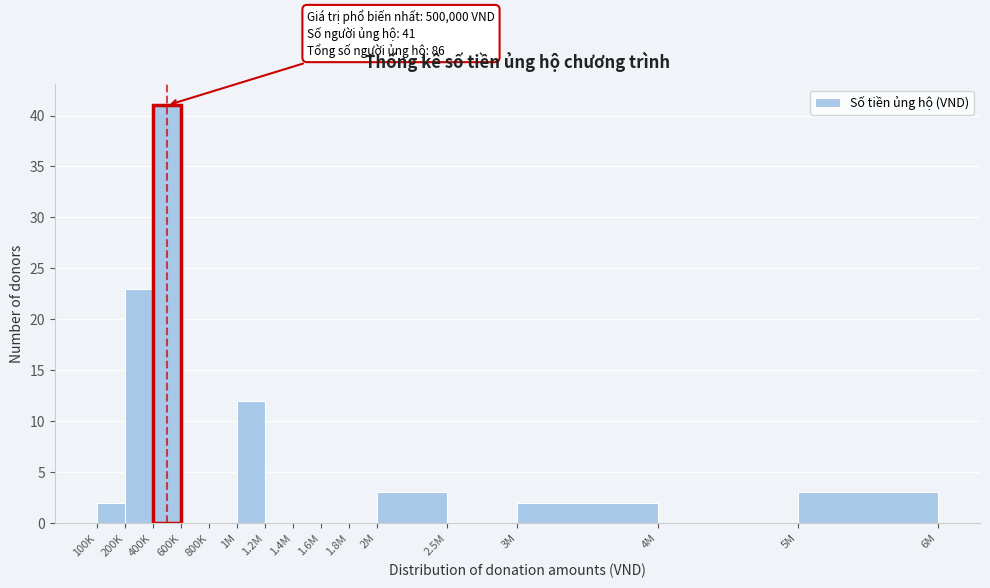

Reading right to left, extract all data points from this chart.

5M=3	4M=0	3M=2	2.5M=0	2M=3	1.8M=0	1.6M=0	1.4M=0	1.2M=0	1M=12	800K=0	600K=0	400K=41	200K=23	100K=2